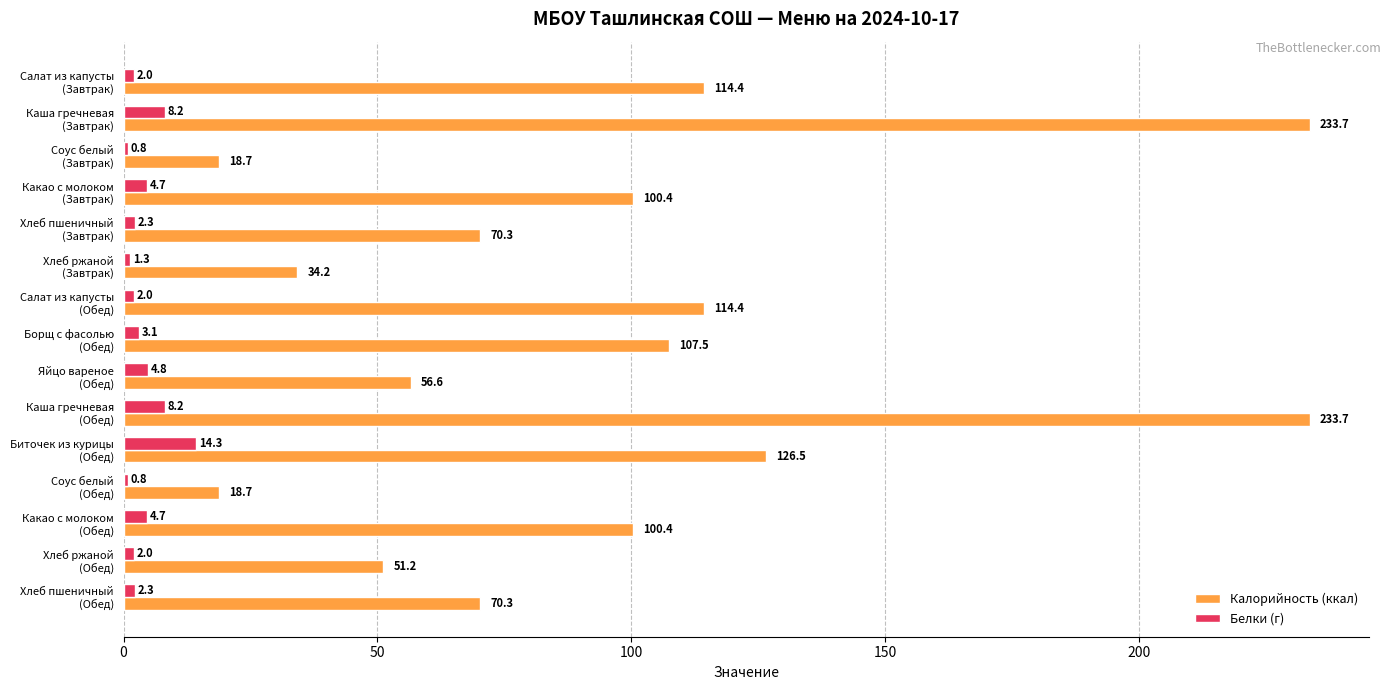

Which series has the largest total across all categories?

Калорийность (ккал)